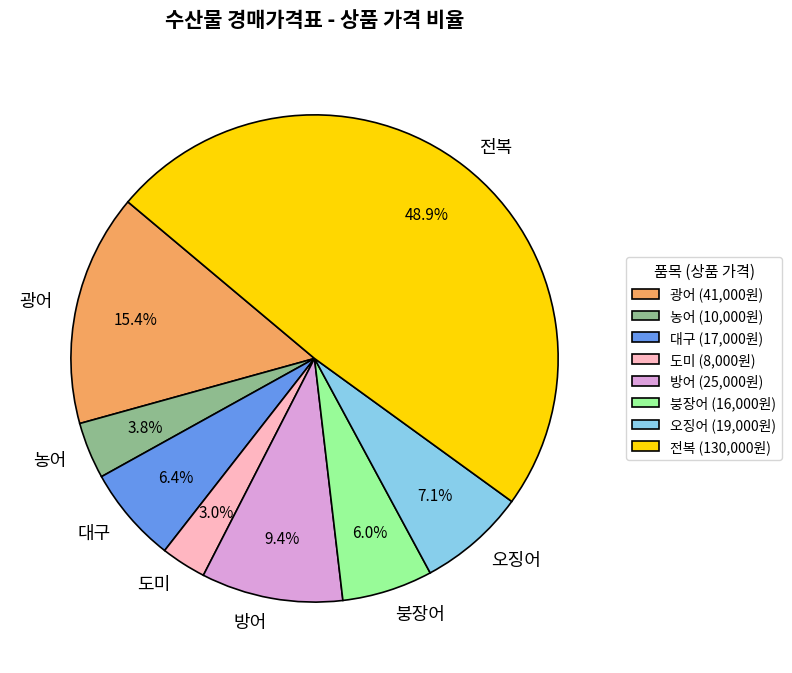

Which has a higher value, 도미 or 농어?

농어